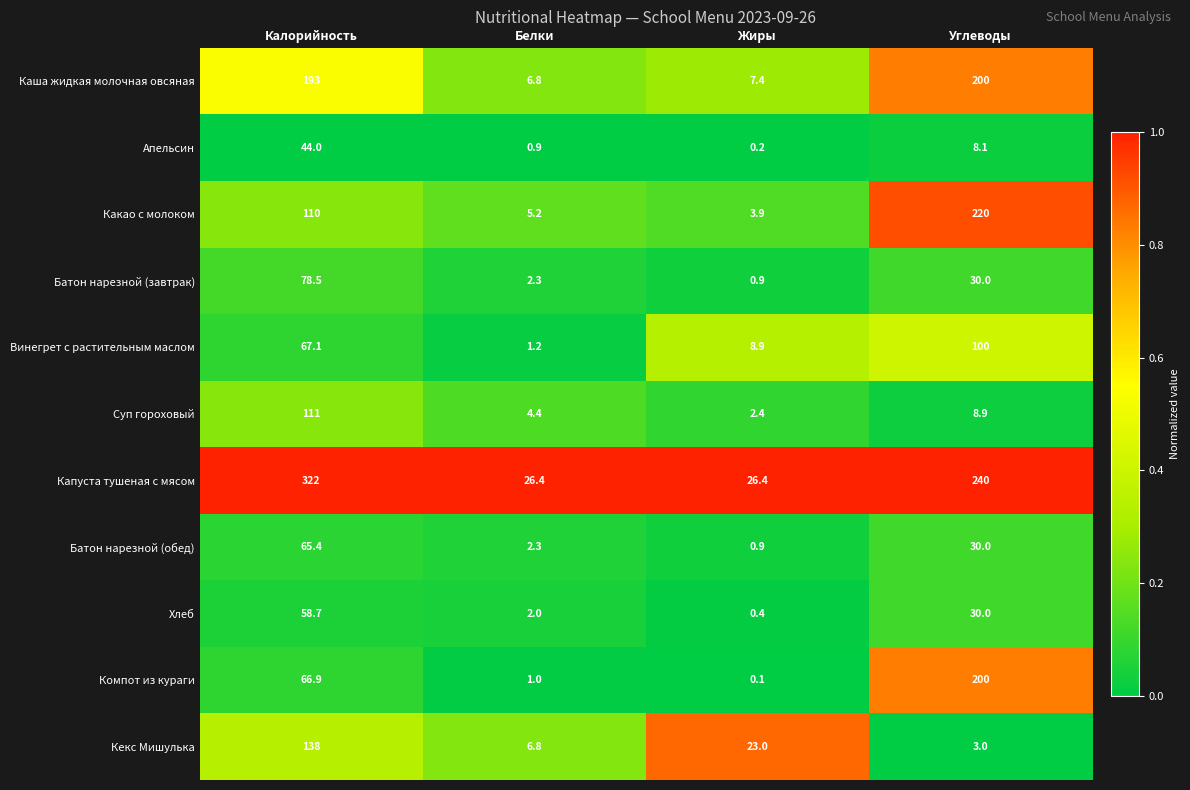

What is the difference between the highest and lowest values at Белки?

25.5